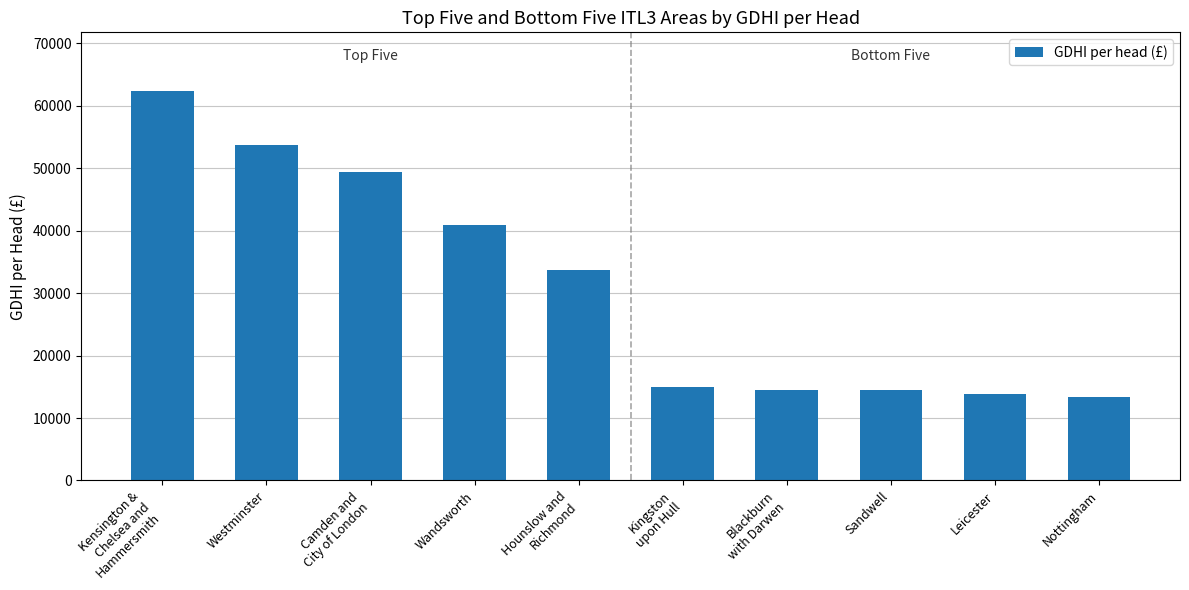

What is the value of the 10th bar from the left?

13381